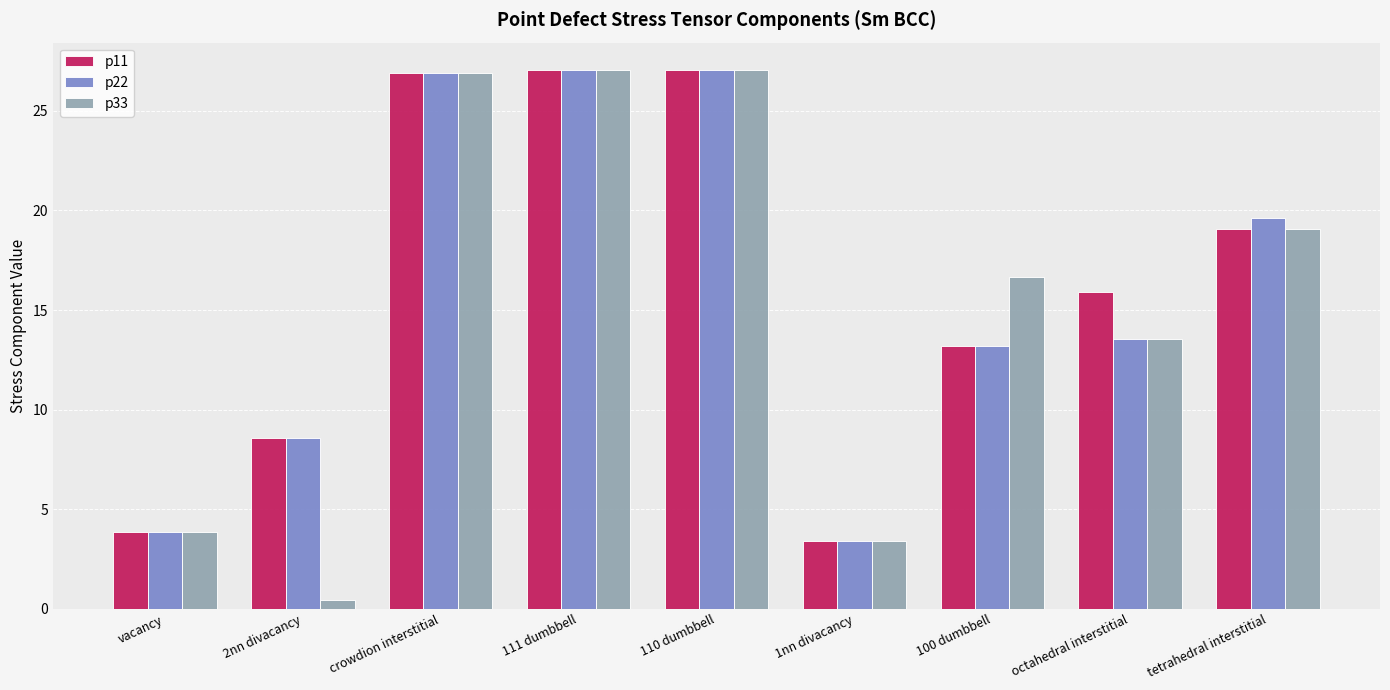

Is it true that p11 equals 10.0 at octahedral interstitial?

False